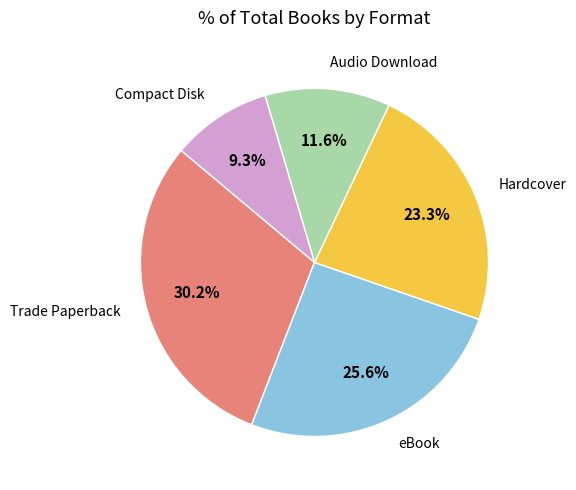

Rank the categories by value from highest to lowest.

Trade Paperback, eBook, Hardcover, Audio Download, Compact Disk